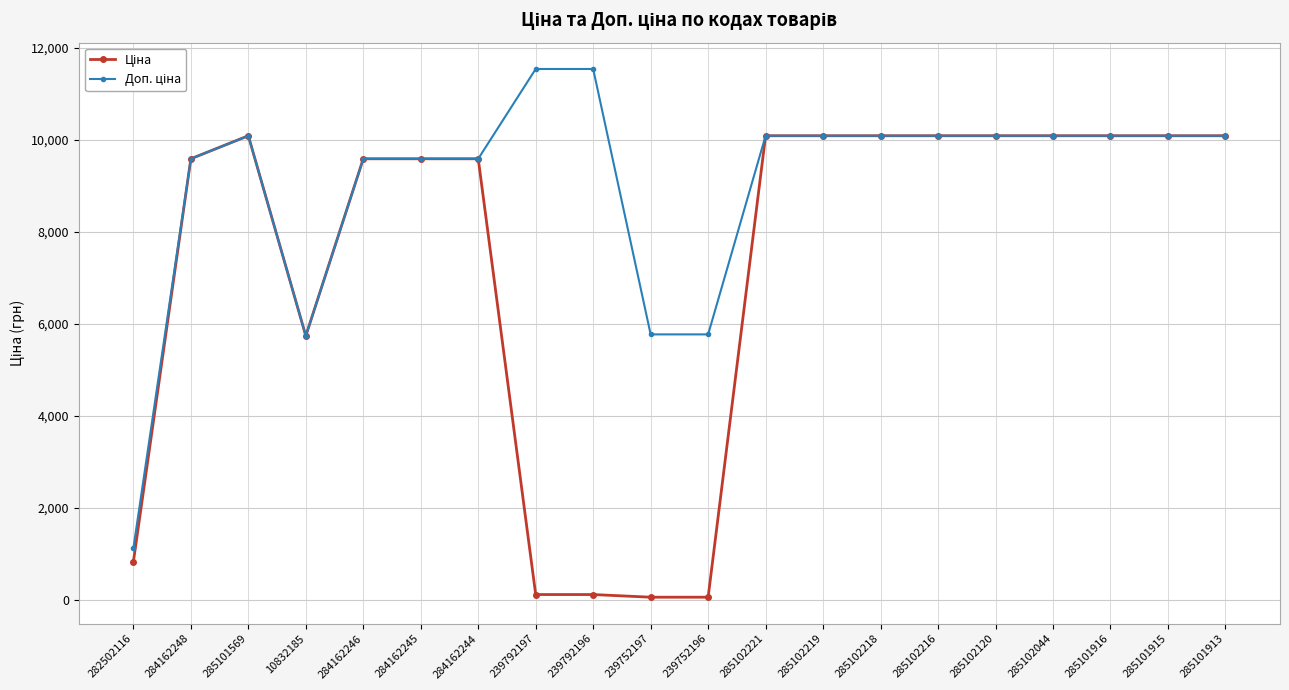

What is the total value across all series at 284162245?

19170.8